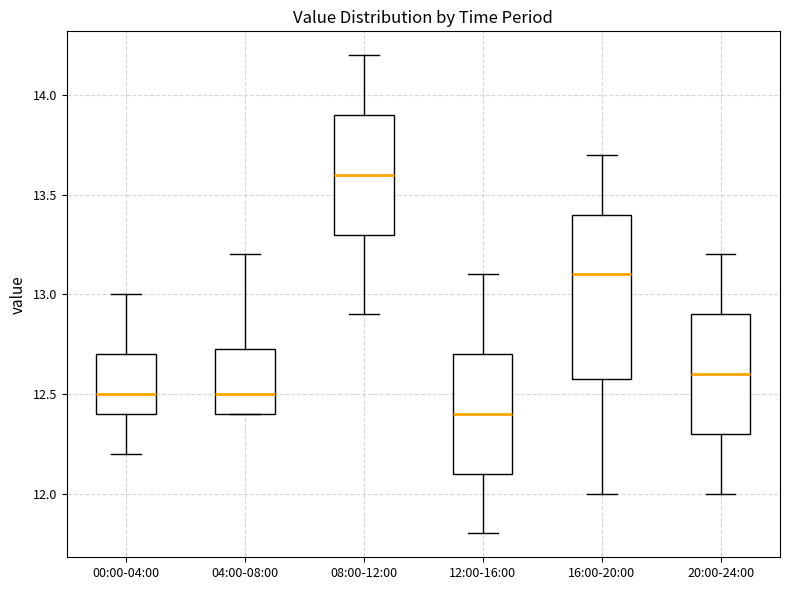

Which box is the tallest, from its lower edge to its upper edge?

16:00-20:00